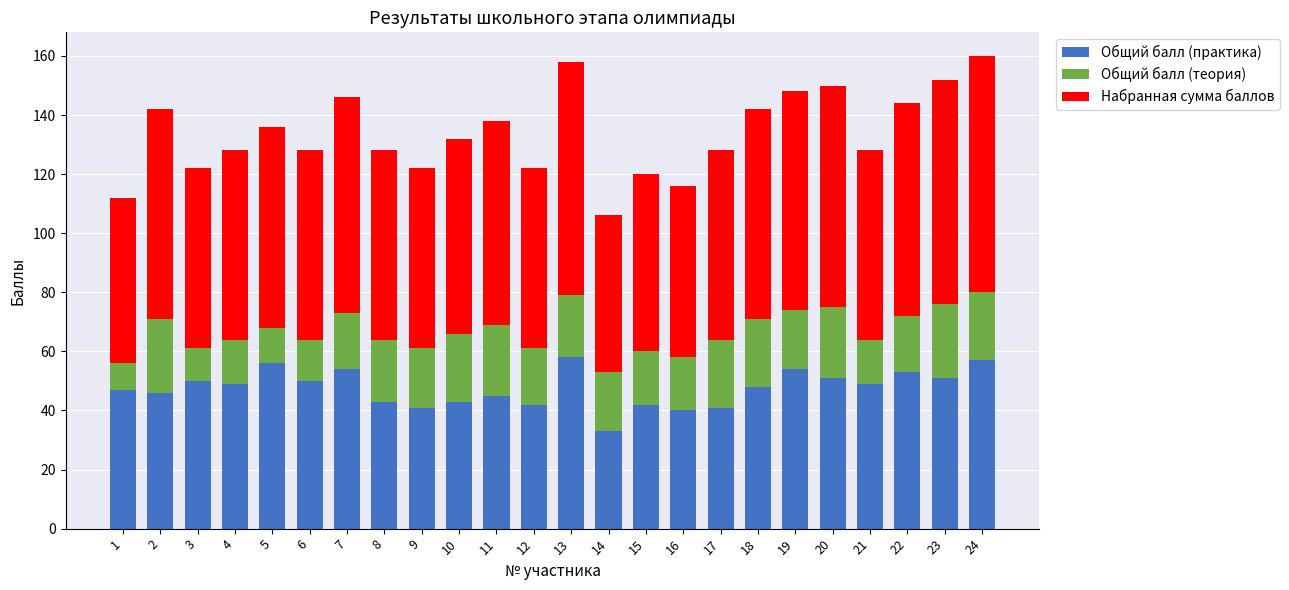

What is the lowest value of the Общий балл (практика) series?

33